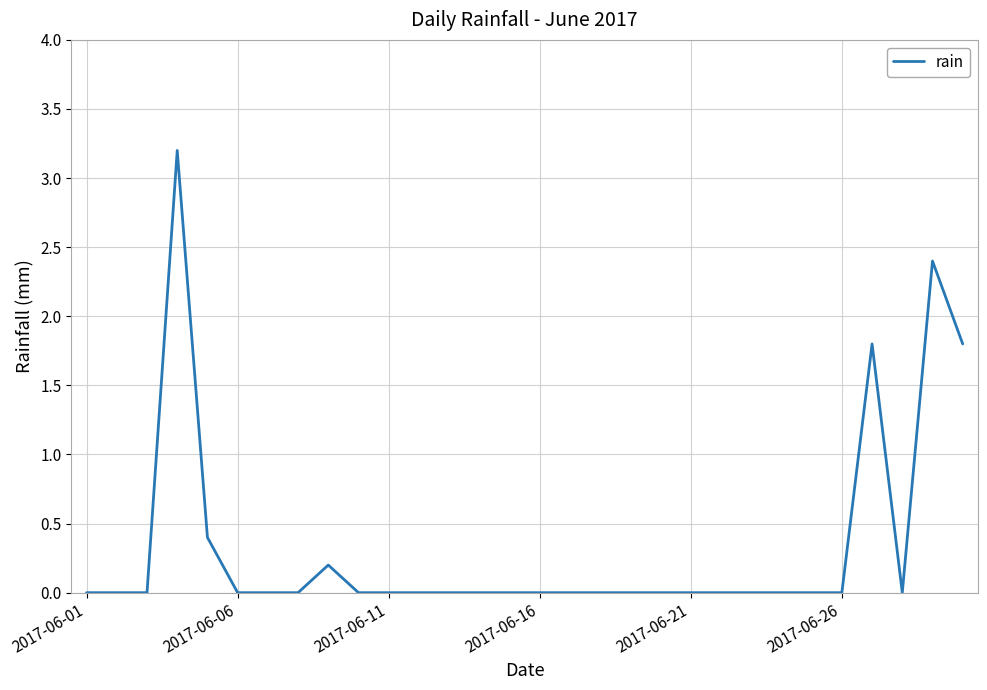

What is the greatest value displayed?

3.2